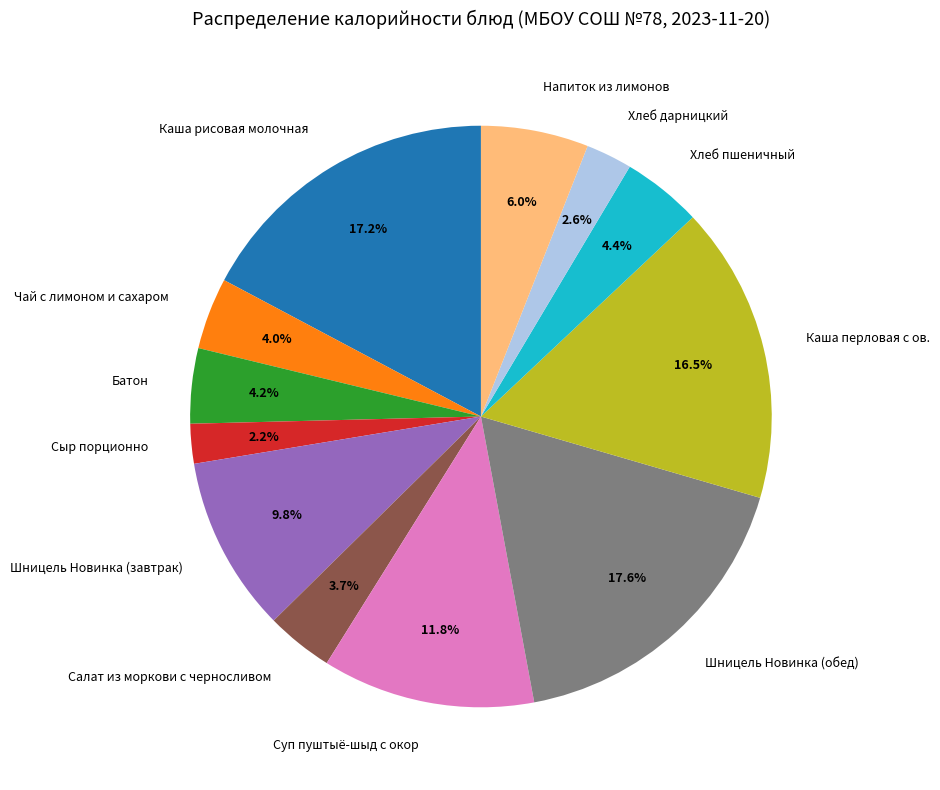

To the nearest percent, what portion does Каша рисовая молочная represent?

17%